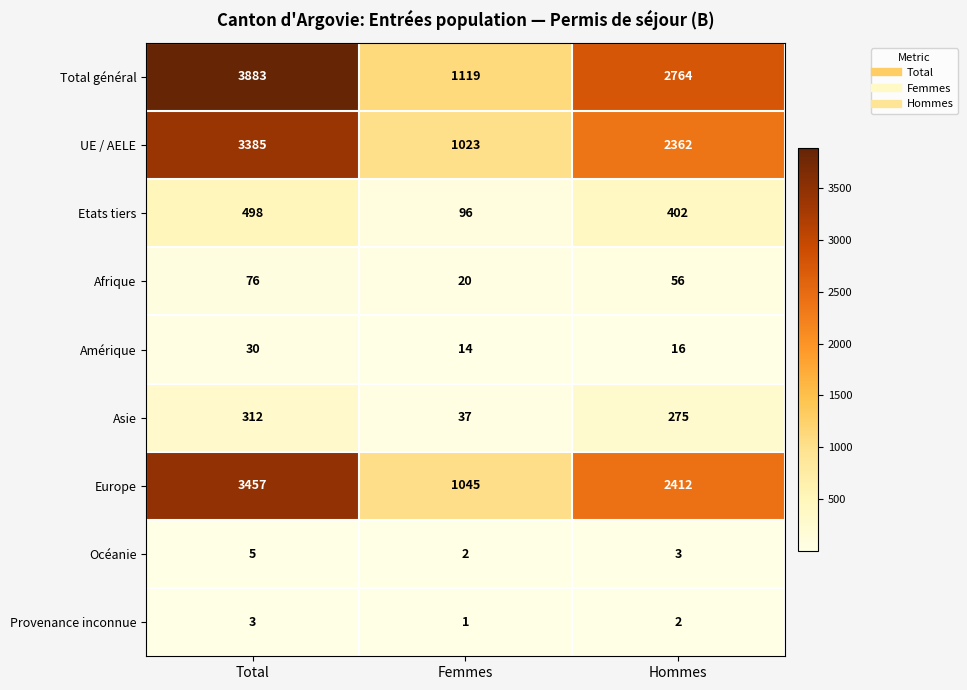

What is the sum of all Provenance inconnue values?

6